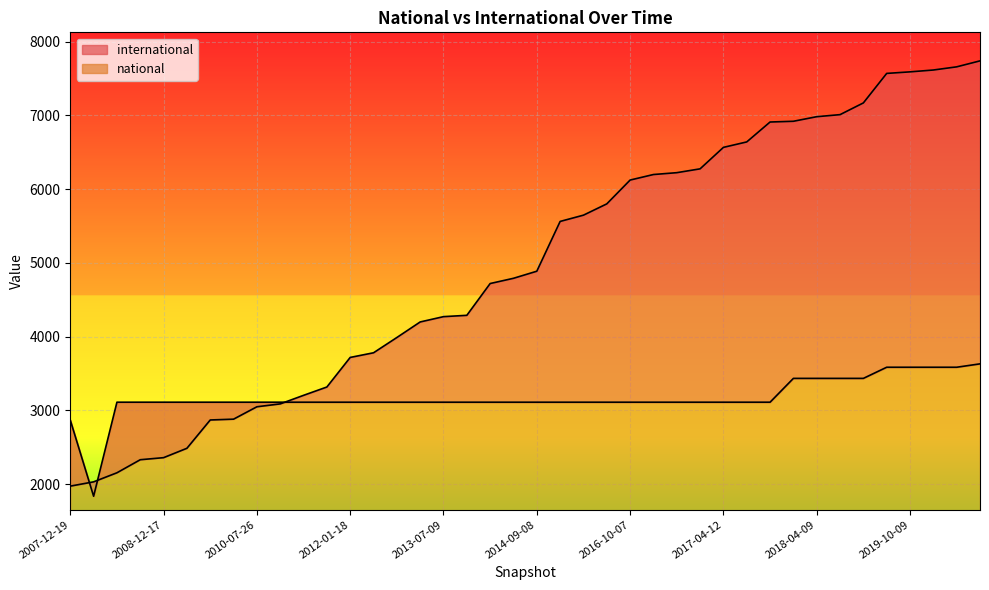

True or false: international and national intersect in this chart.

True